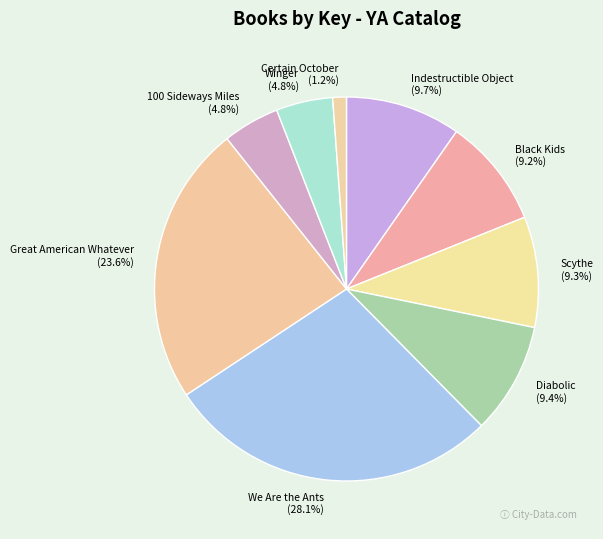

To the nearest percent, what is the difference between the largest and smallest slice percentages?

27%